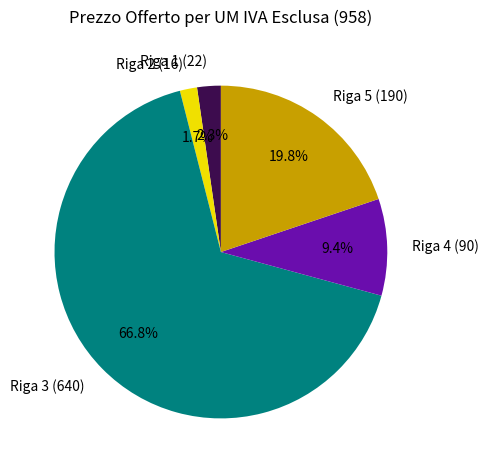

Which slice is the largest?

Riga 3 (640)